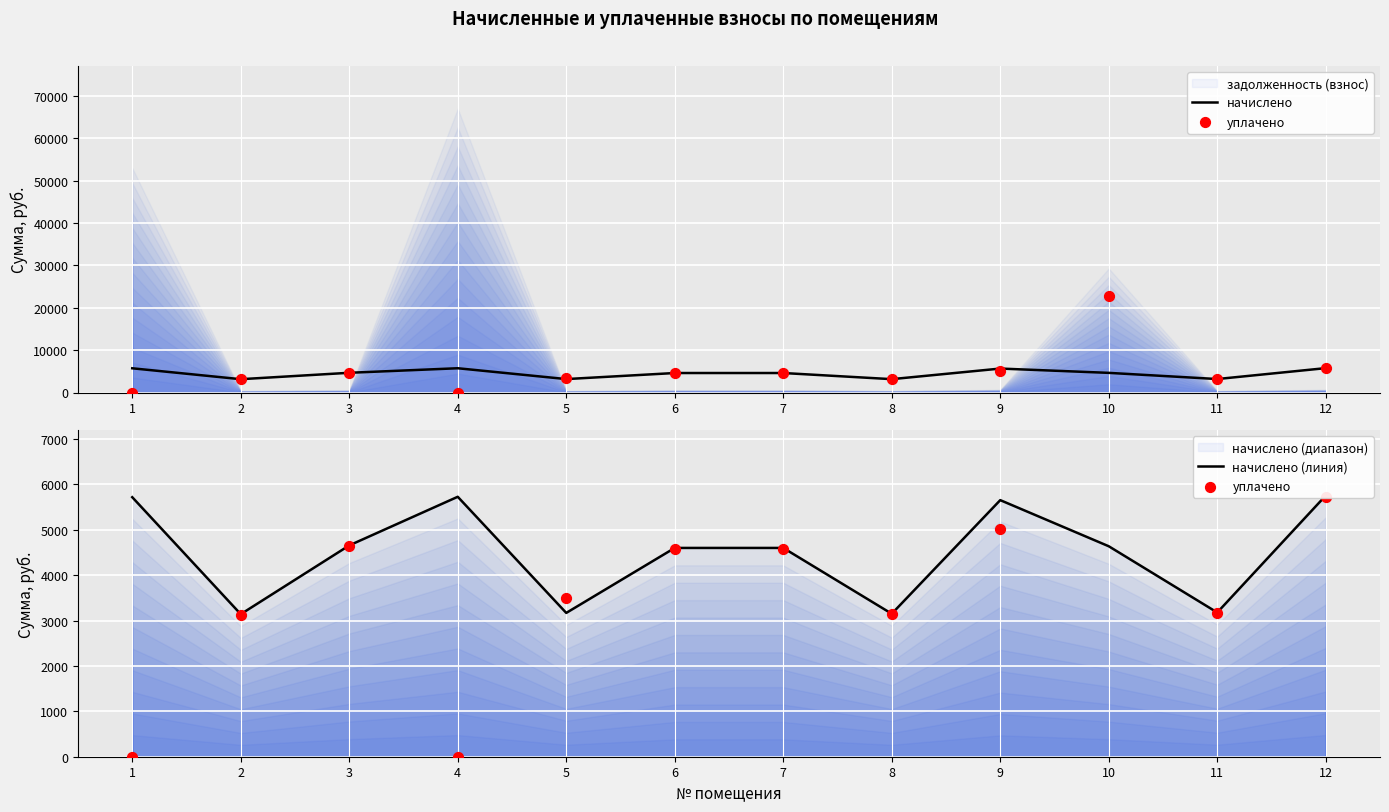

What is the maximum value for начислено?

5752.8